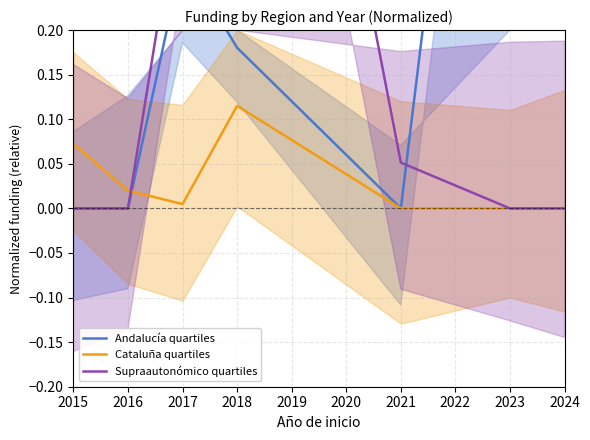

How many series are shown in this chart?

3